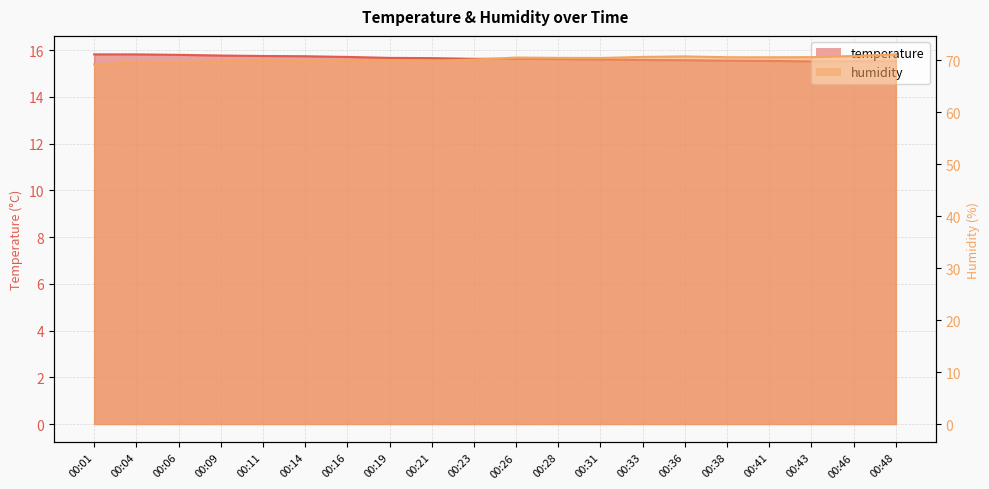

At which category is the sum across all series the highest?

00:48